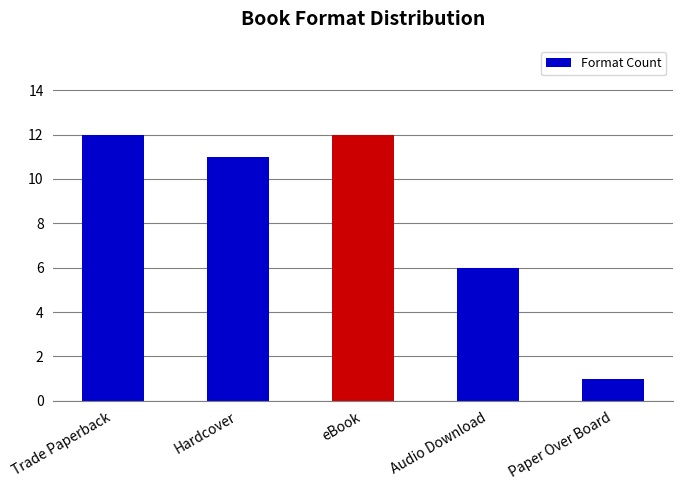

What is the change in value from Trade Paperback to Audio Download?

-6